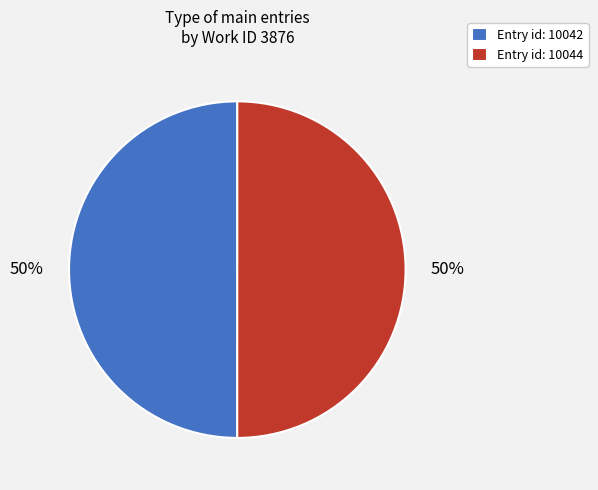

To the nearest percent, what is the combined percentage of Entry id: 10044 and Entry id: 10042?

100%